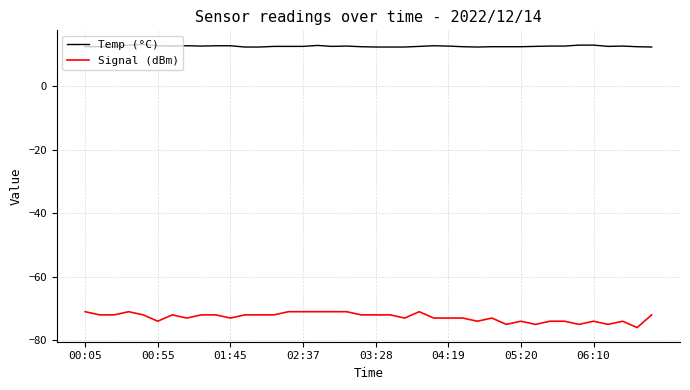

List the series in order of their peak value, lowest first.

Signal (dBm), Temp (°C)